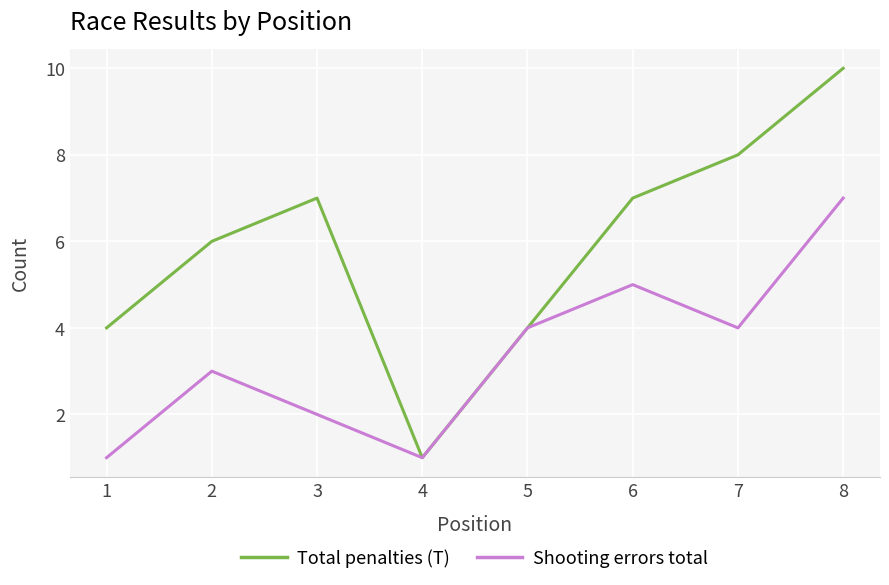

List the series in order of their peak value, highest first.

Total penalties (T), Shooting errors total